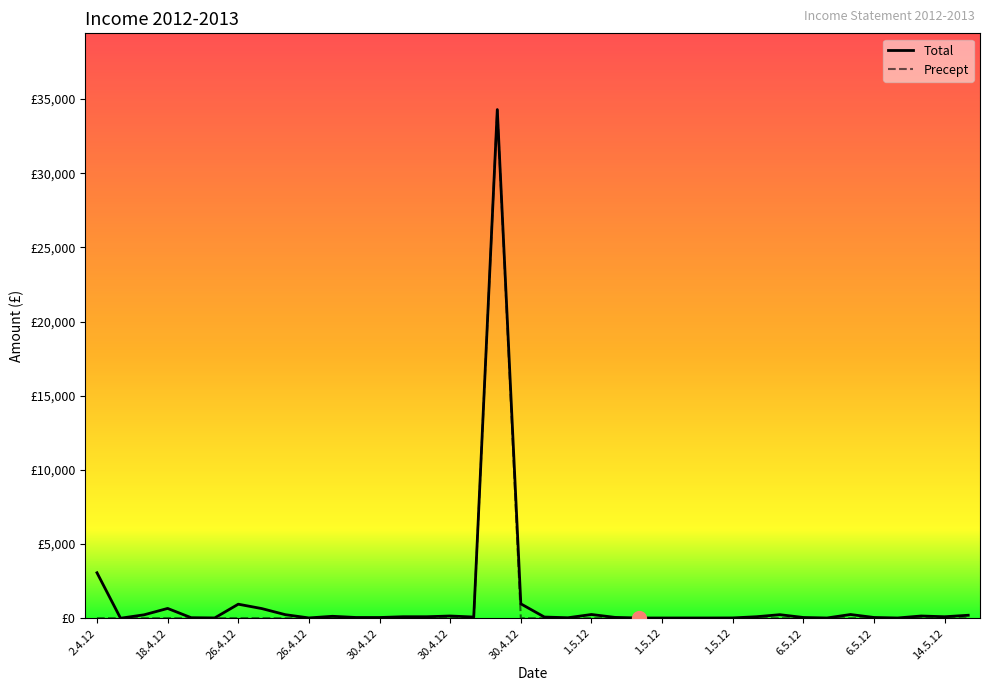

True or false: Total and Precept cross at least once.

False